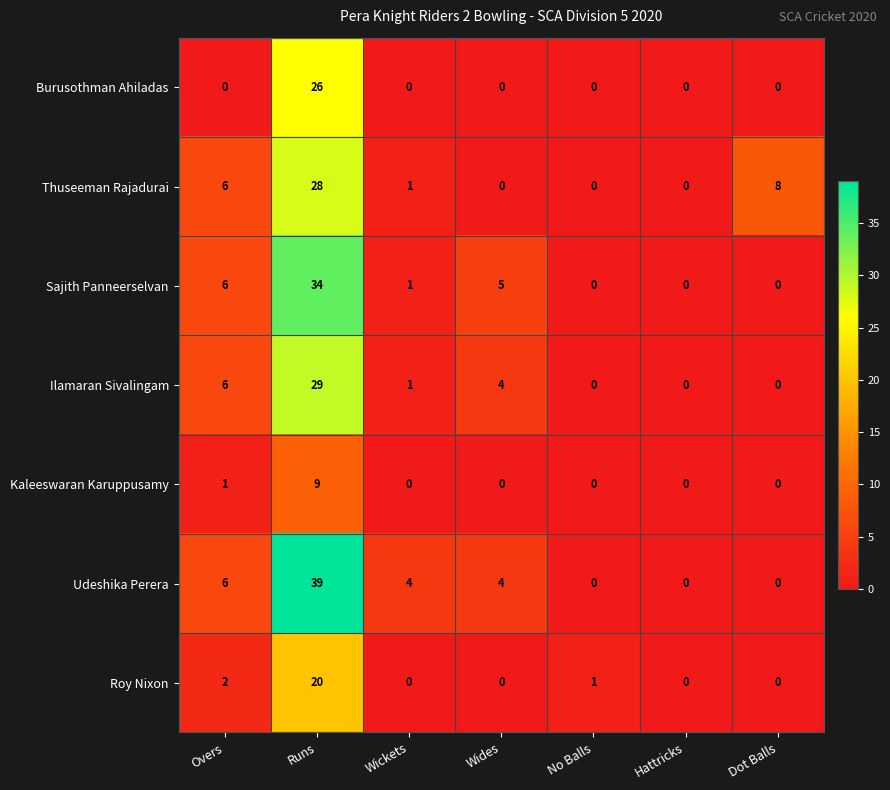

Rank the series by their maximum value, from highest to lowest.

Udeshika Perera, Sajith Panneerselvan, Ilamaran Sivalingam, Thuseeman Rajadurai, Burusothman Ahiladas, Roy Nixon, Kaleeswaran Karuppusamy